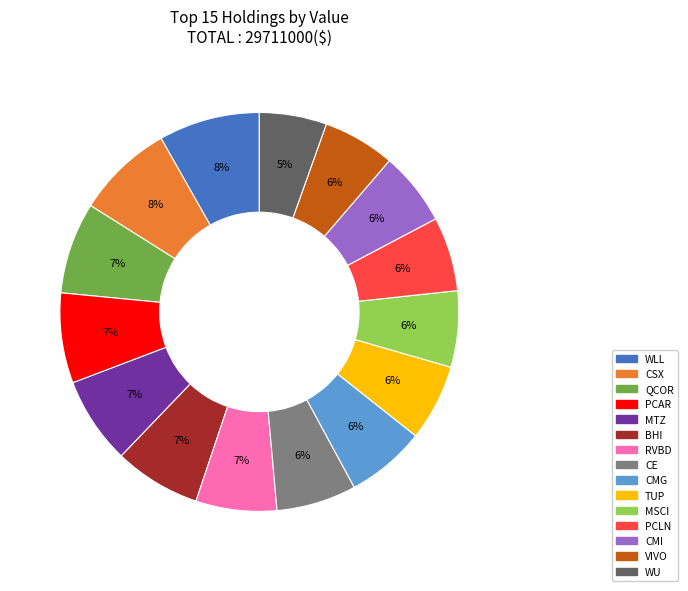

What is the ratio of the value at CSX to the value at BHI?

1.1